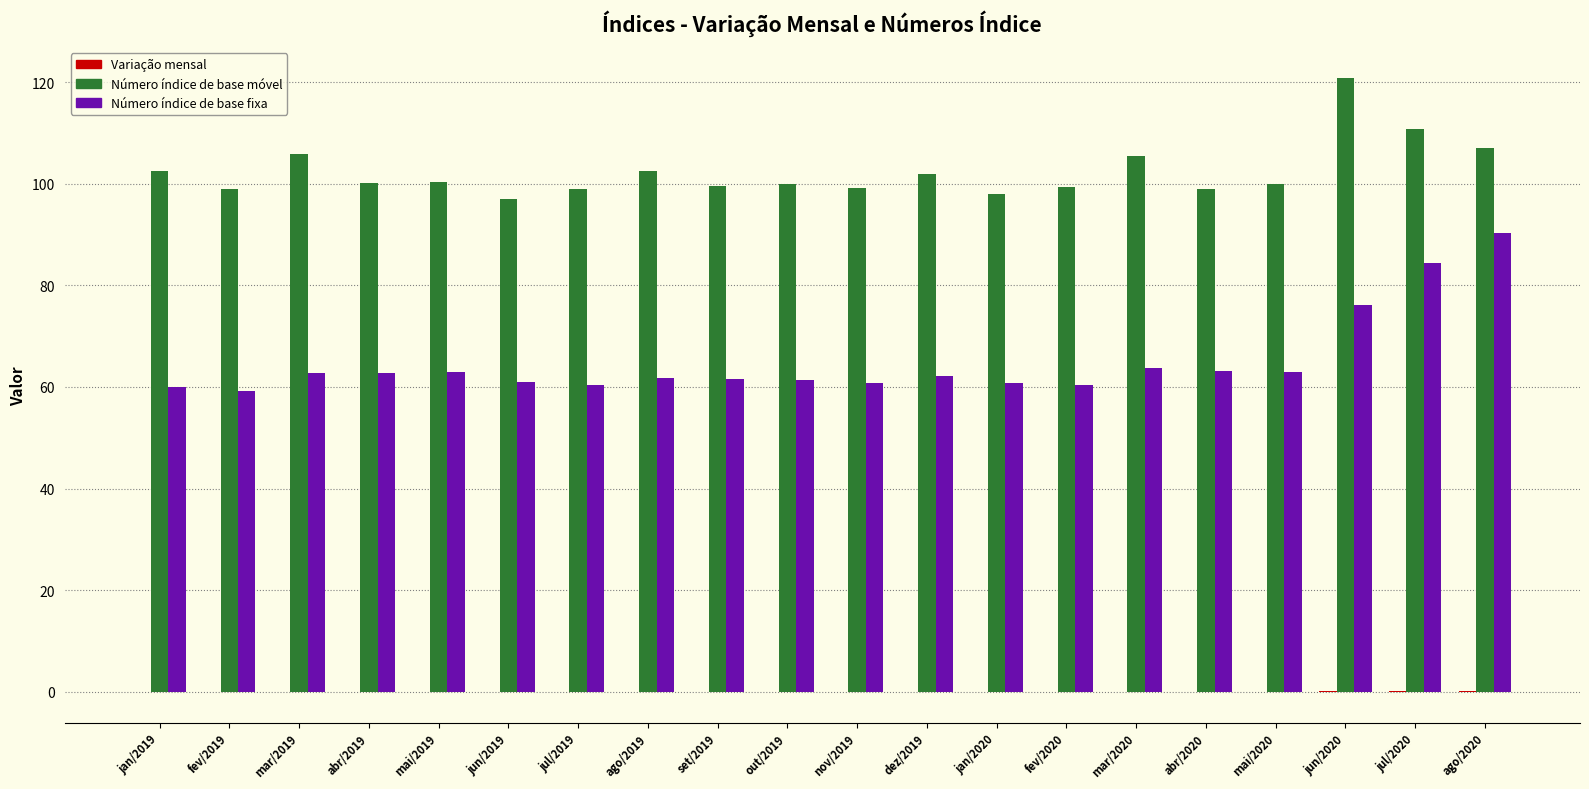

What is the average value of the Número índice de base móvel series?

102.3